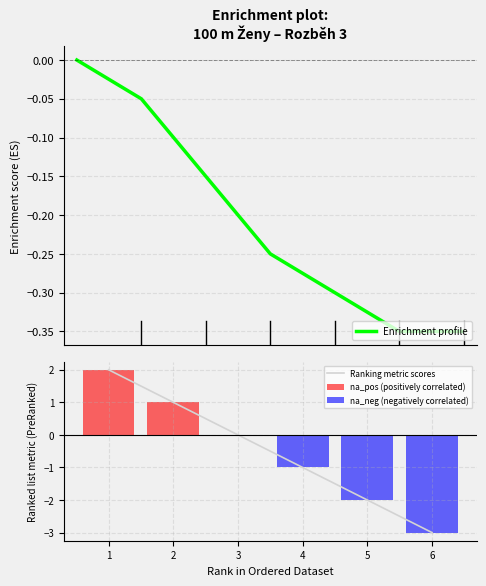

List the labels in order of Ranking metric scores value, largest first.

1, 2, 3, 4, 5, 6